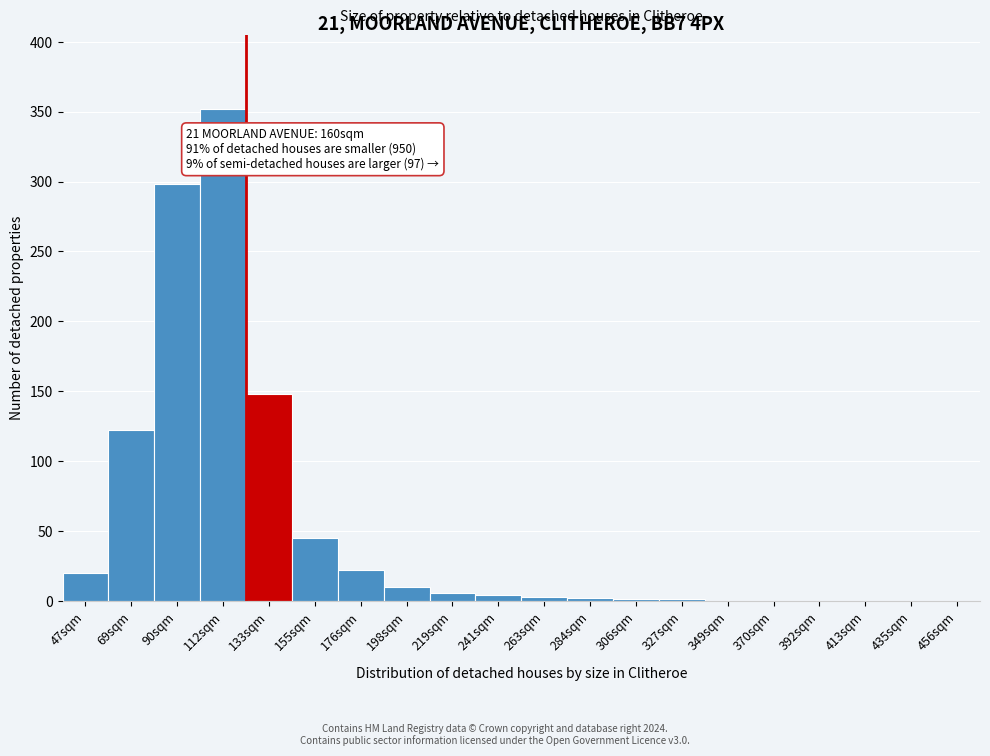

True or false: the data shows -244 at 435sqm.

False